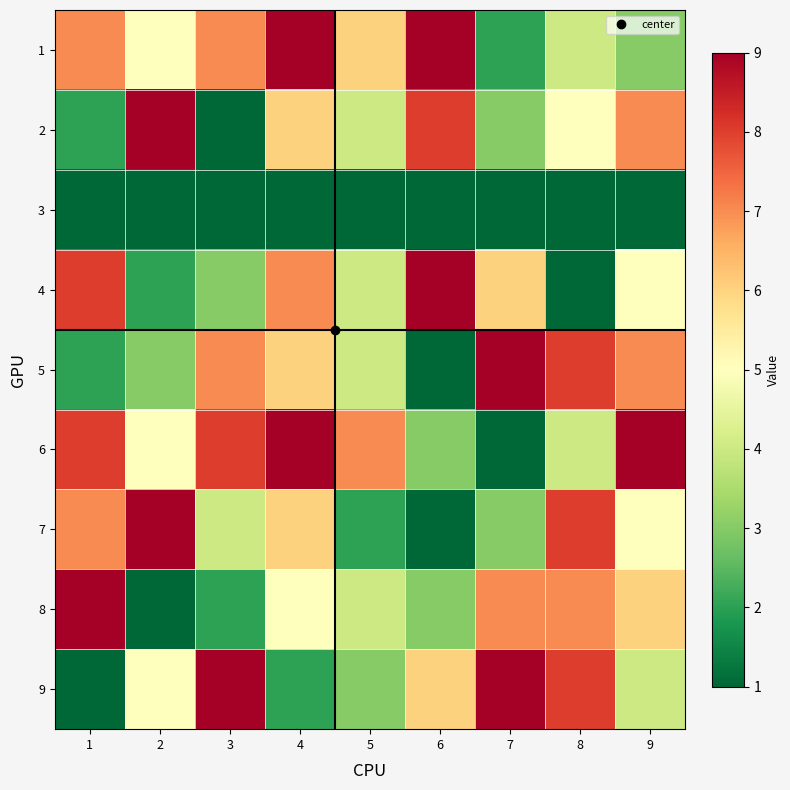

What is the difference between the highest and lowest values at 3?

9